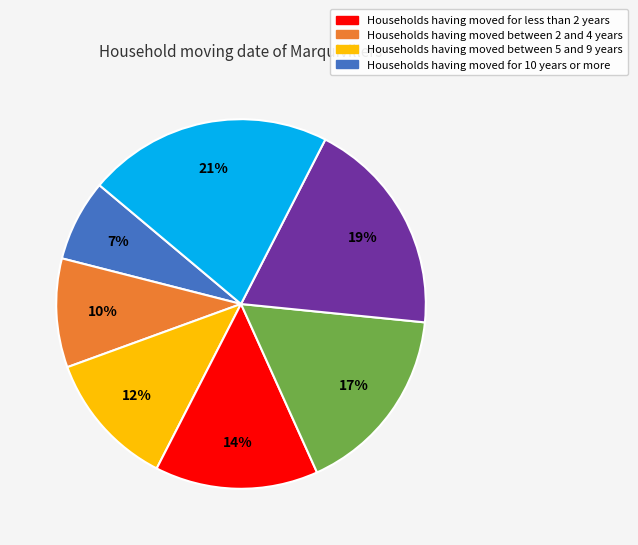

Does any single category account for the majority?

No